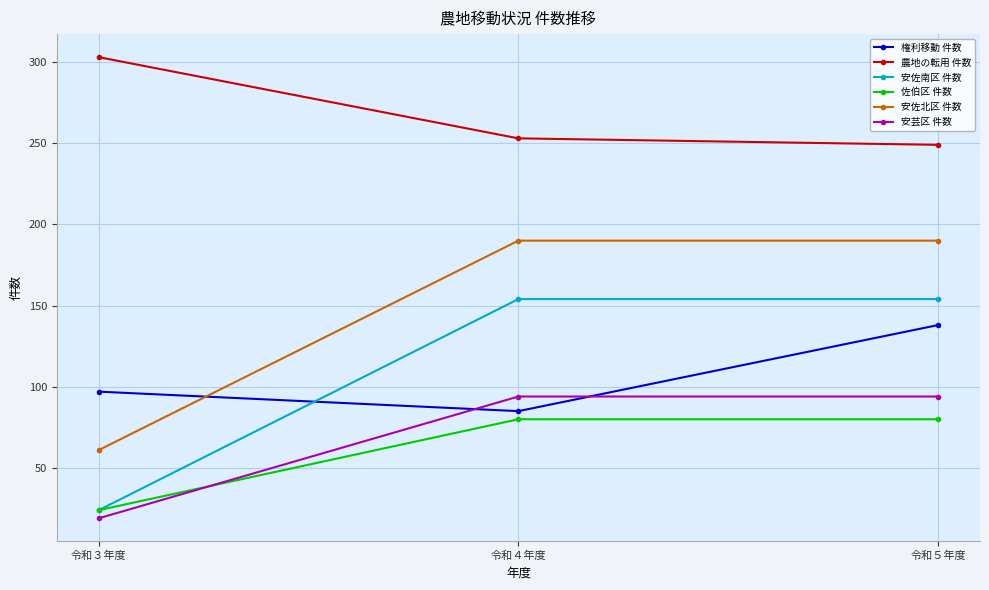

How many values in the 安芸区 件数 series are below 94?

1